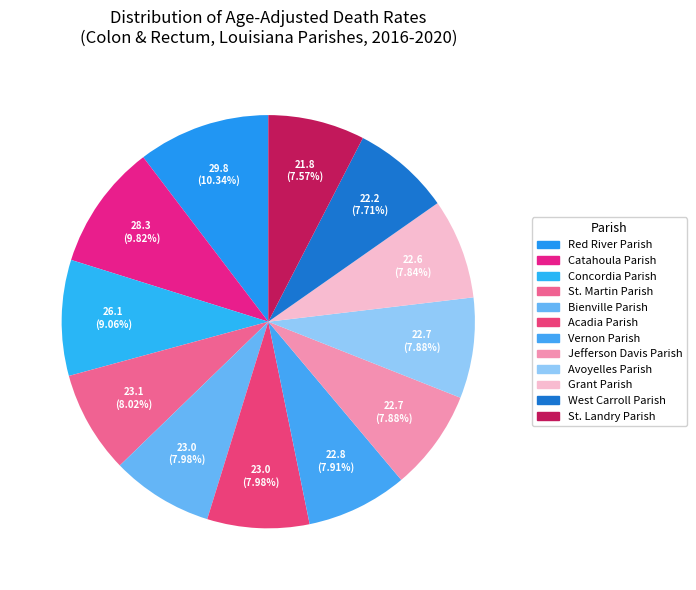

Does Vernon Parish represent more than half of the total?

No